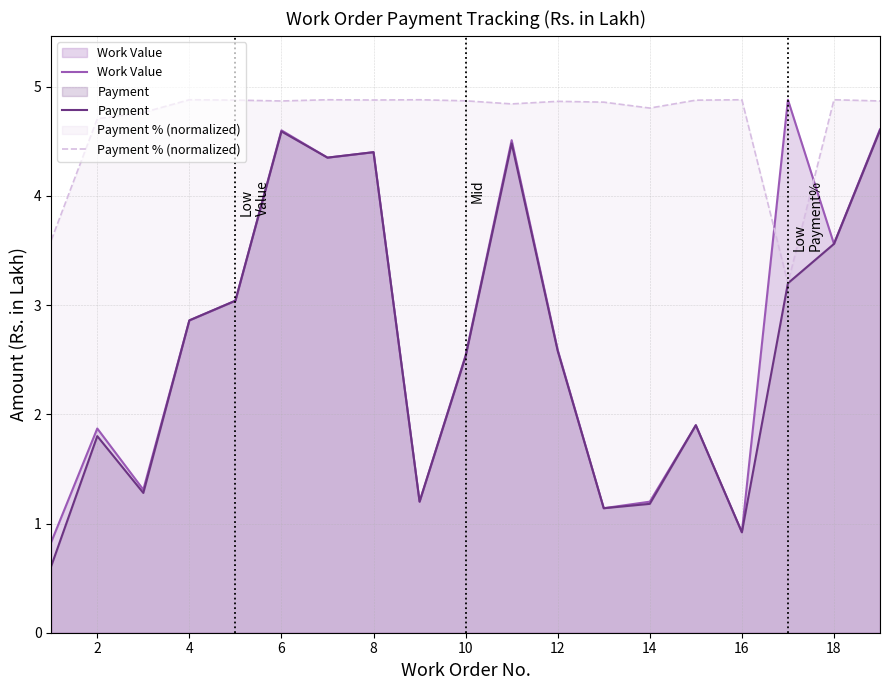

At which label does Payment first exceed 2?

4